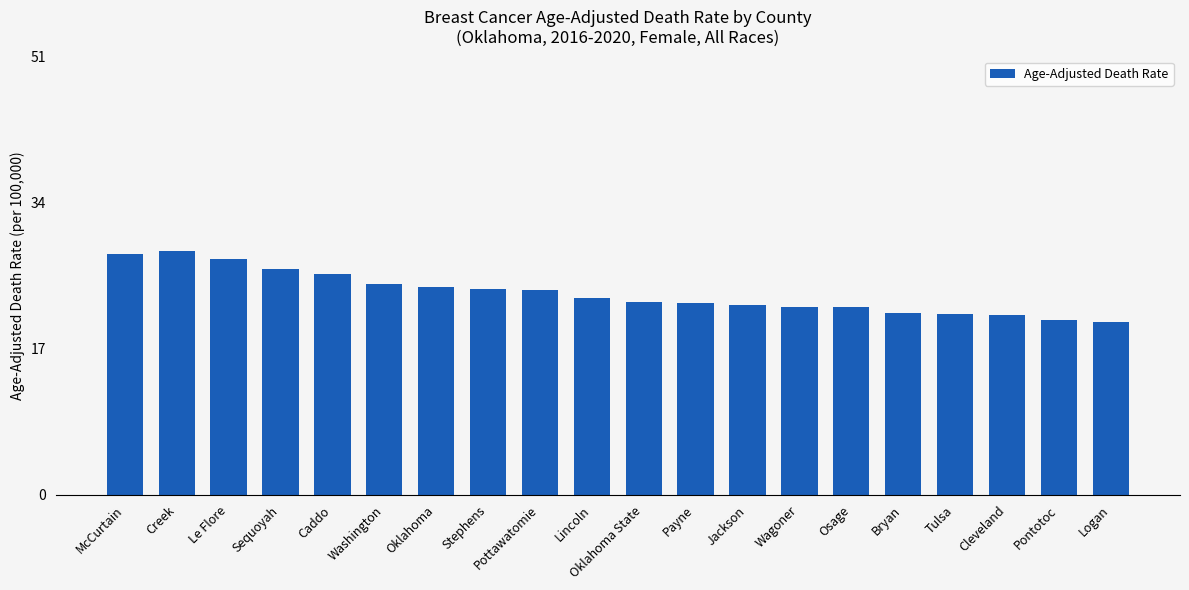

What is the difference between the values at Logan and Lincoln?

2.8